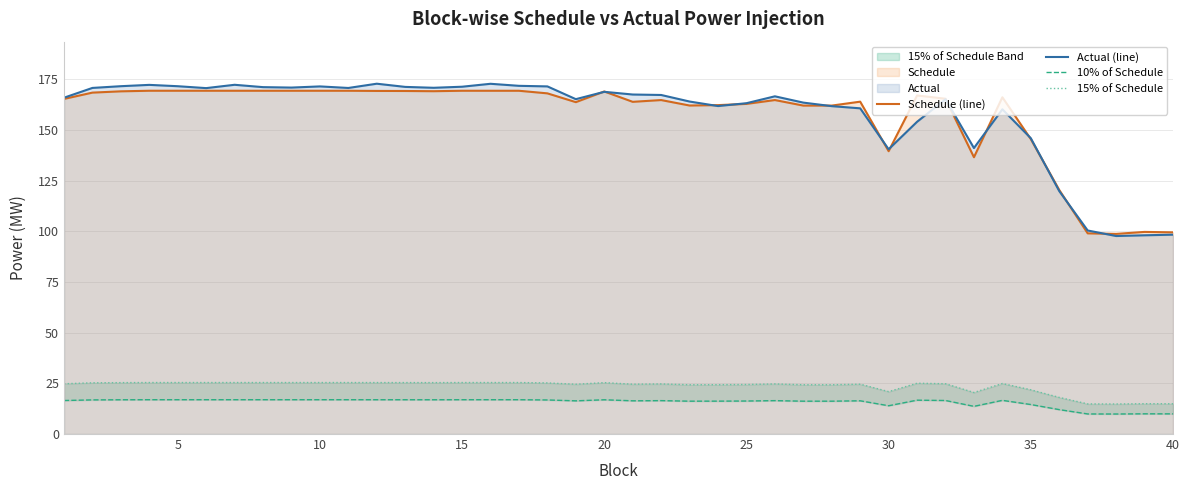

True or false: Schedule (line) has a value of 169.4 at 5.

True